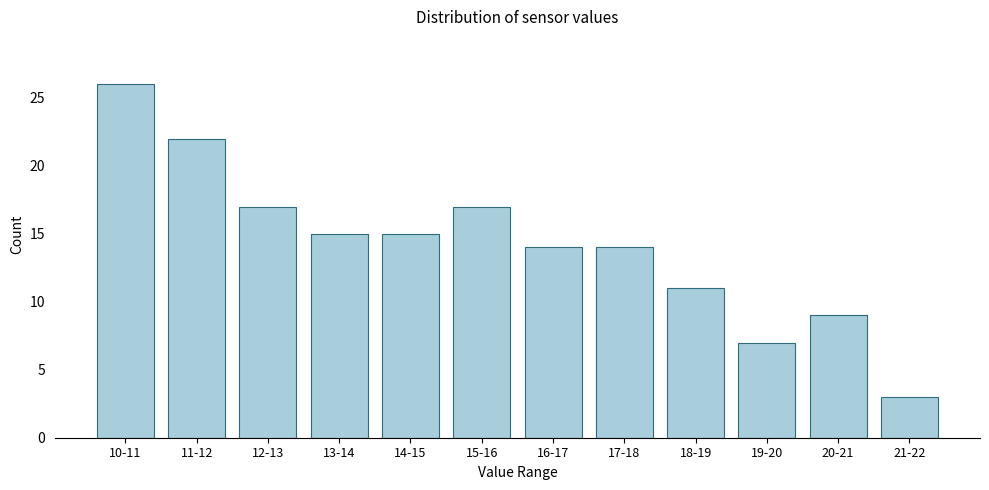

Reading left to right, what are all the values shown in this chart?

26	22	17	15	15	17	14	14	11	7	9	3